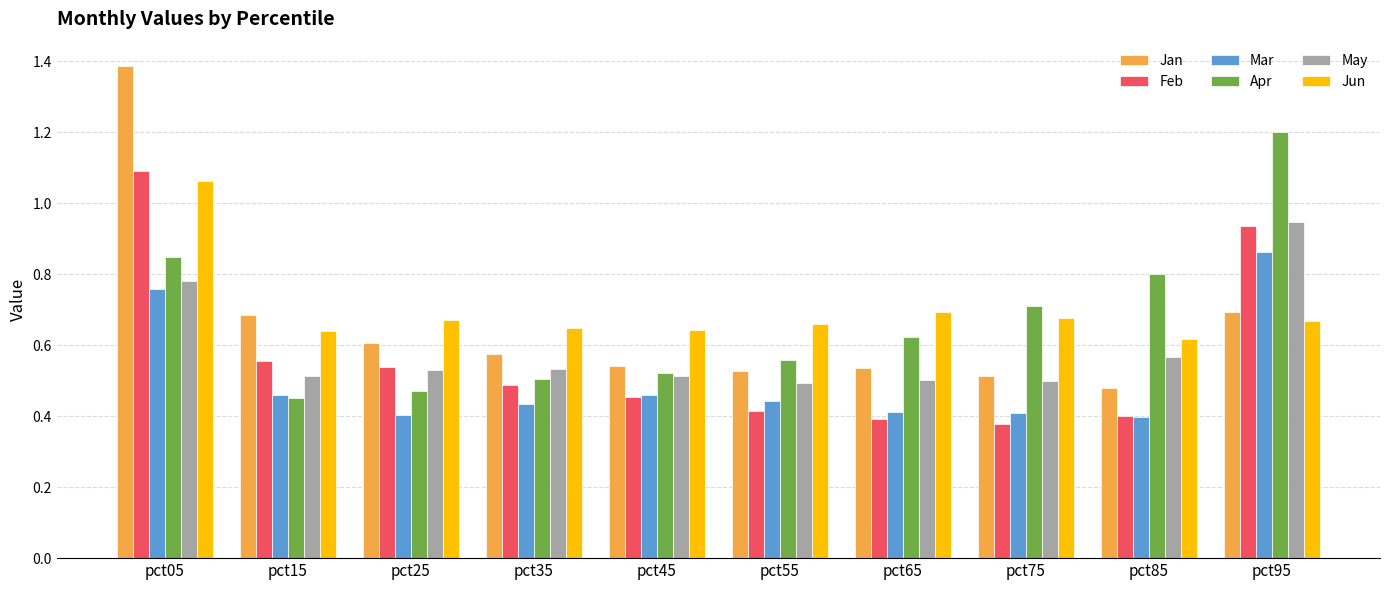

Which series has the widest spread of values?

Jan